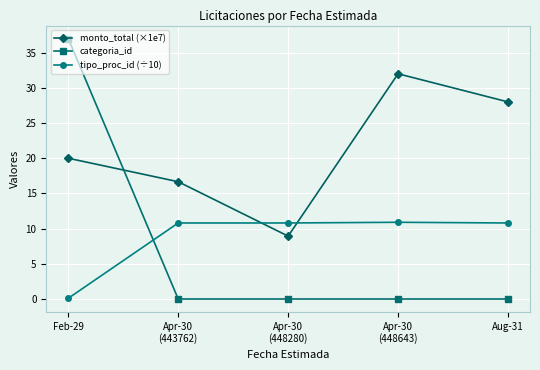

Rank the series by their maximum value, from lowest to highest.

tipo_proc_id (÷10), monto_total (×1e7), categoria_id